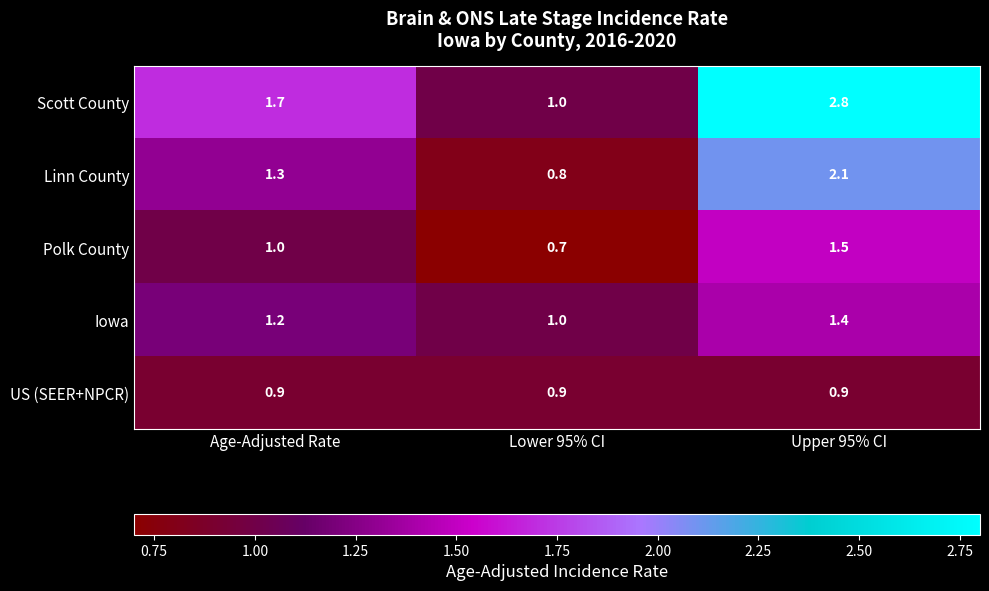

Which series changed the most between Lower 95% CI and Upper 95% CI?

Scott County